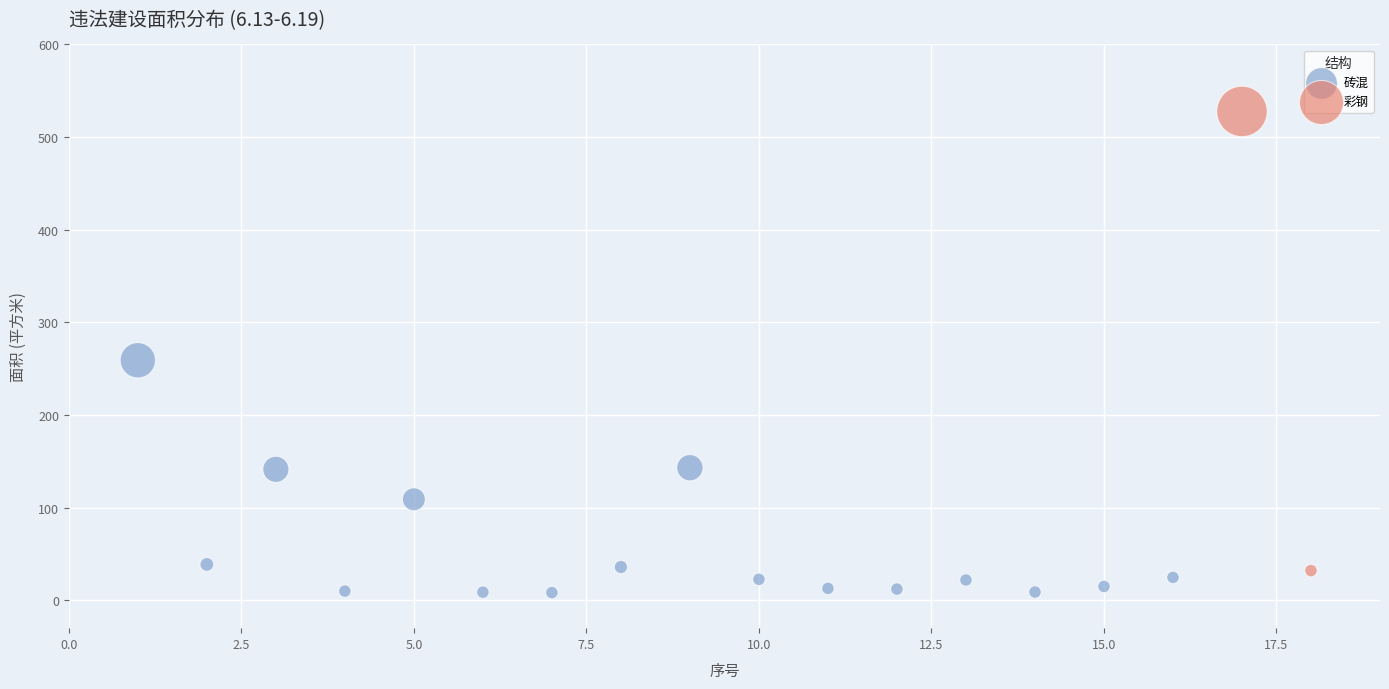

What are all the series names shown in the legend?

砖混, 彩钢